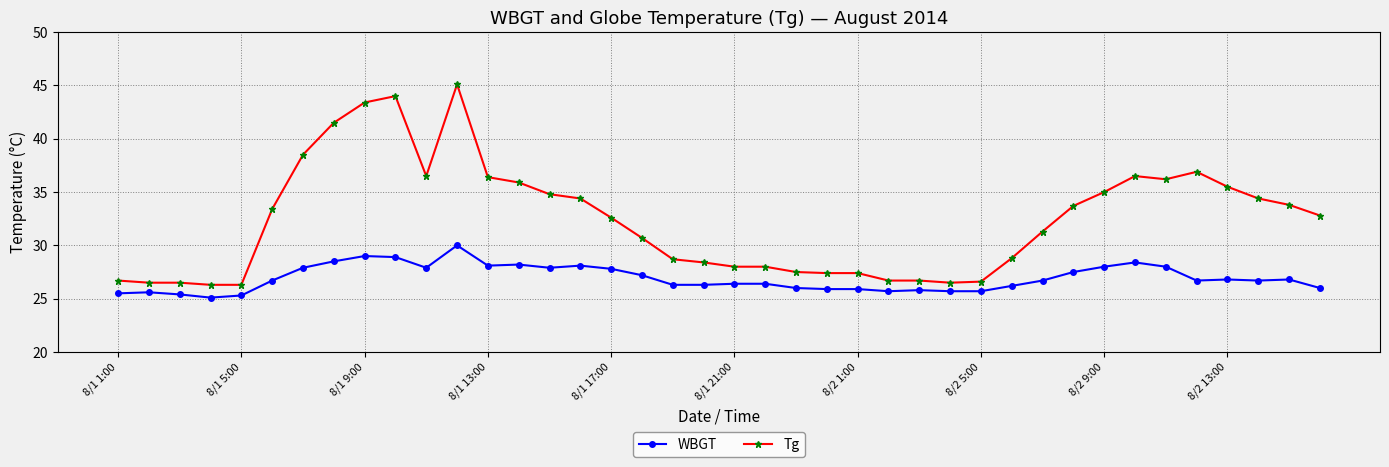

What is the value of the WBGT point at the 16th from the left?

28.1